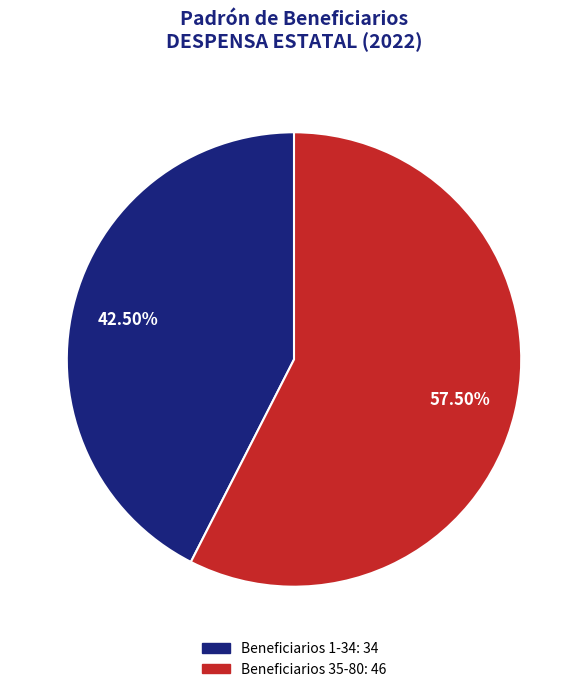

Does any single category account for the majority?

Yes